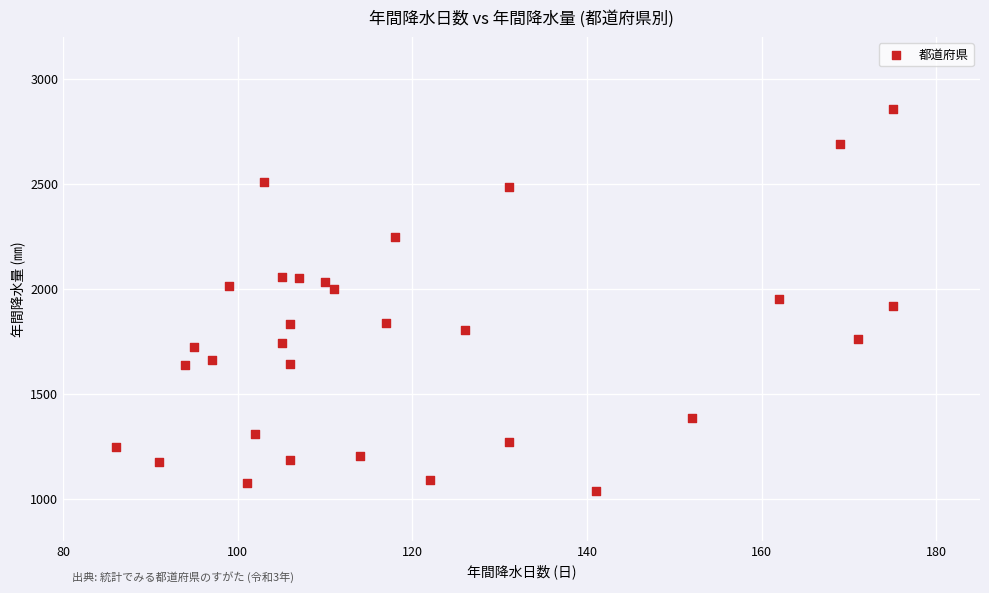

What is the range of X values (max minus min)?

89.0